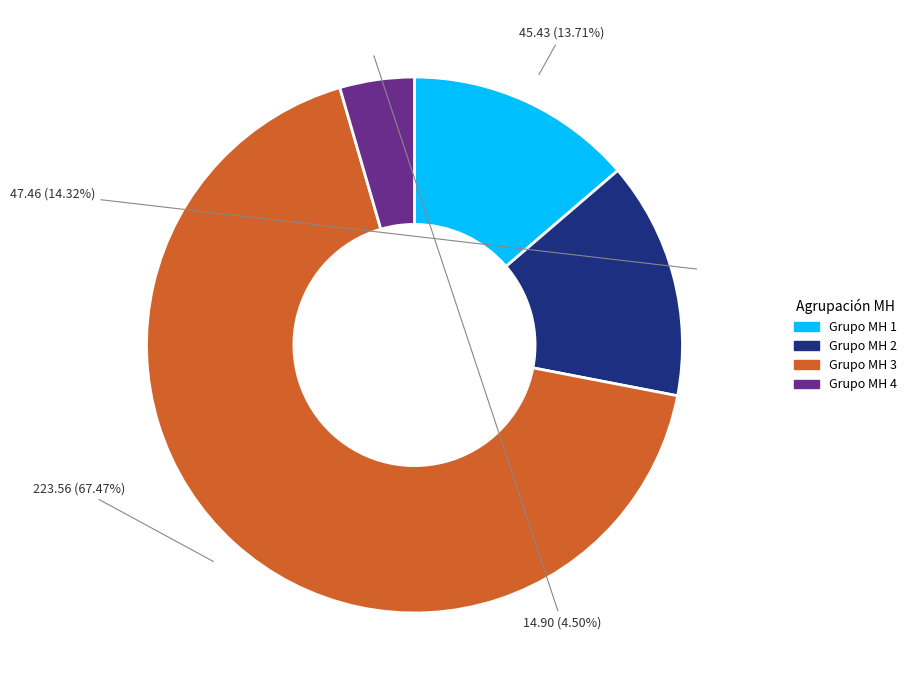

Is there a majority slice in this chart?

Yes